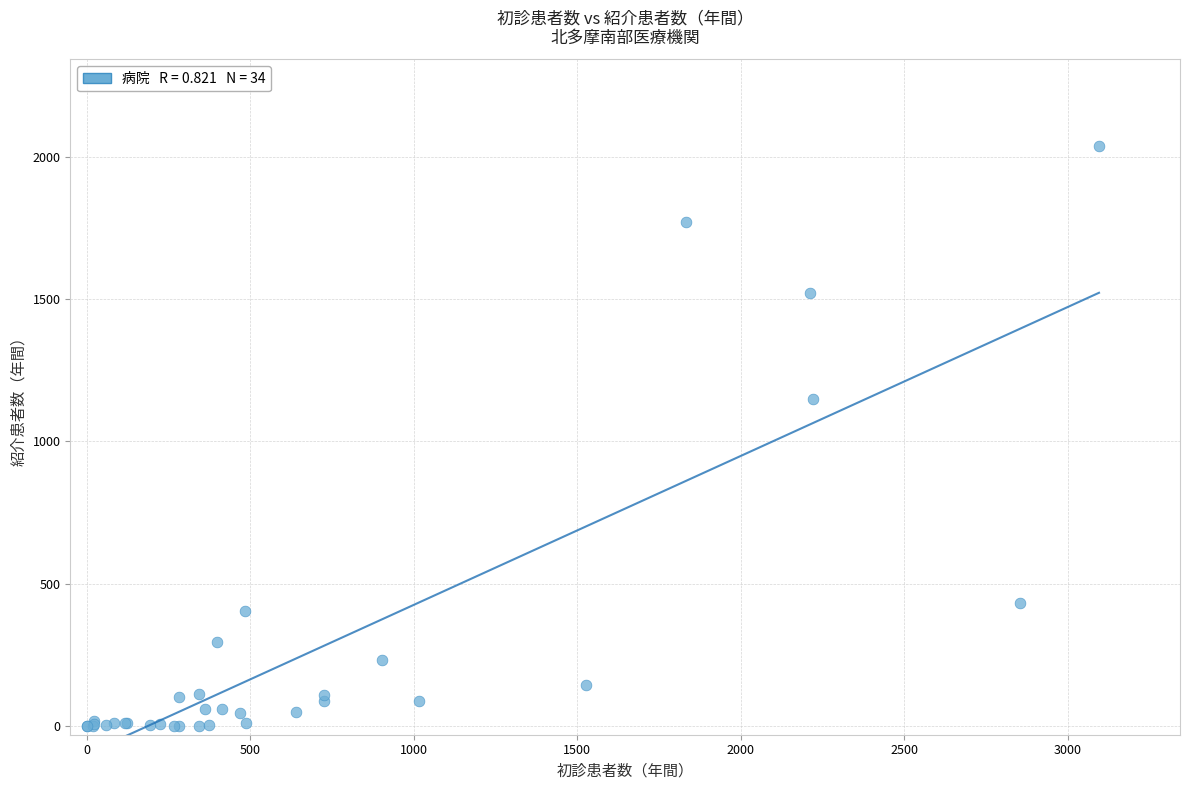

What Y value in the scatter plot is closest to 1018?

1149